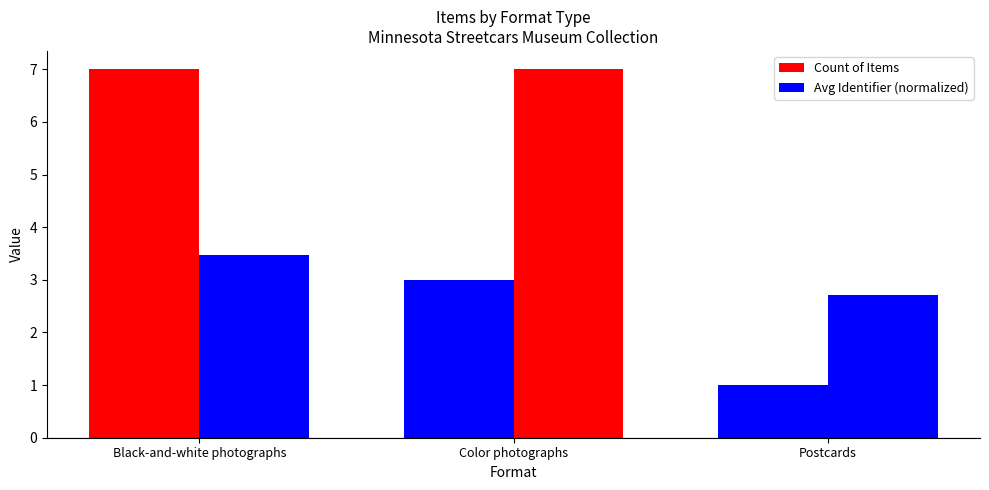

How many groups of bars are there?

3